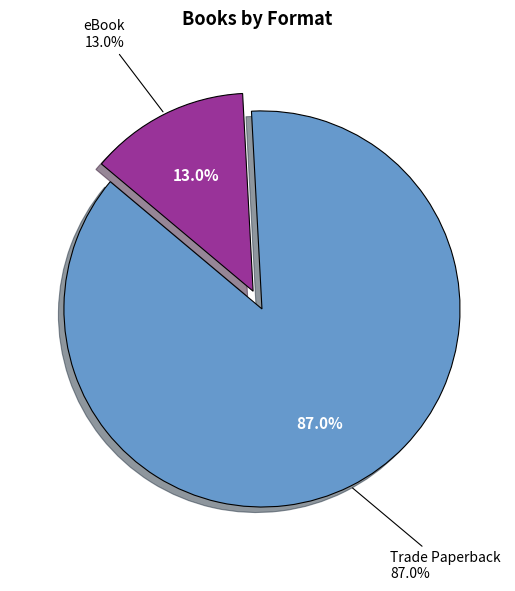

What is the smallest slice in the pie chart?

eBook